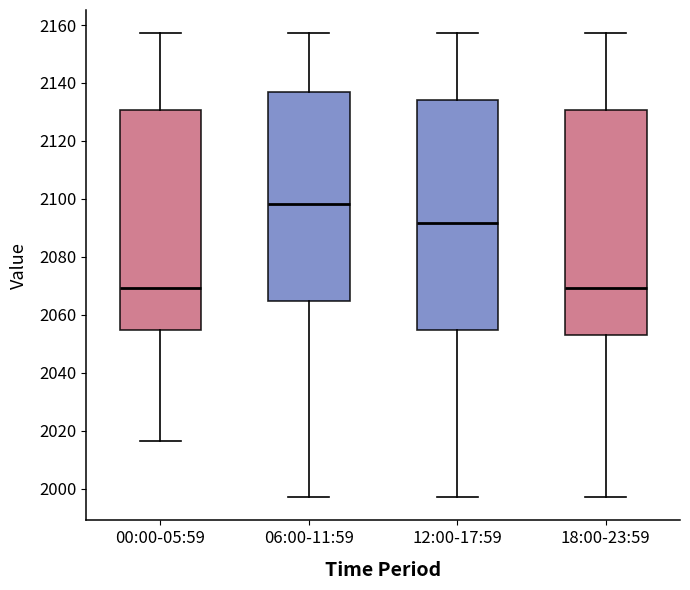

Where does the upper whisker of the box for 12:00-17:59 end on the y-axis? The values are not printed on the chart, so give them approximately, as read against the axis.

2158